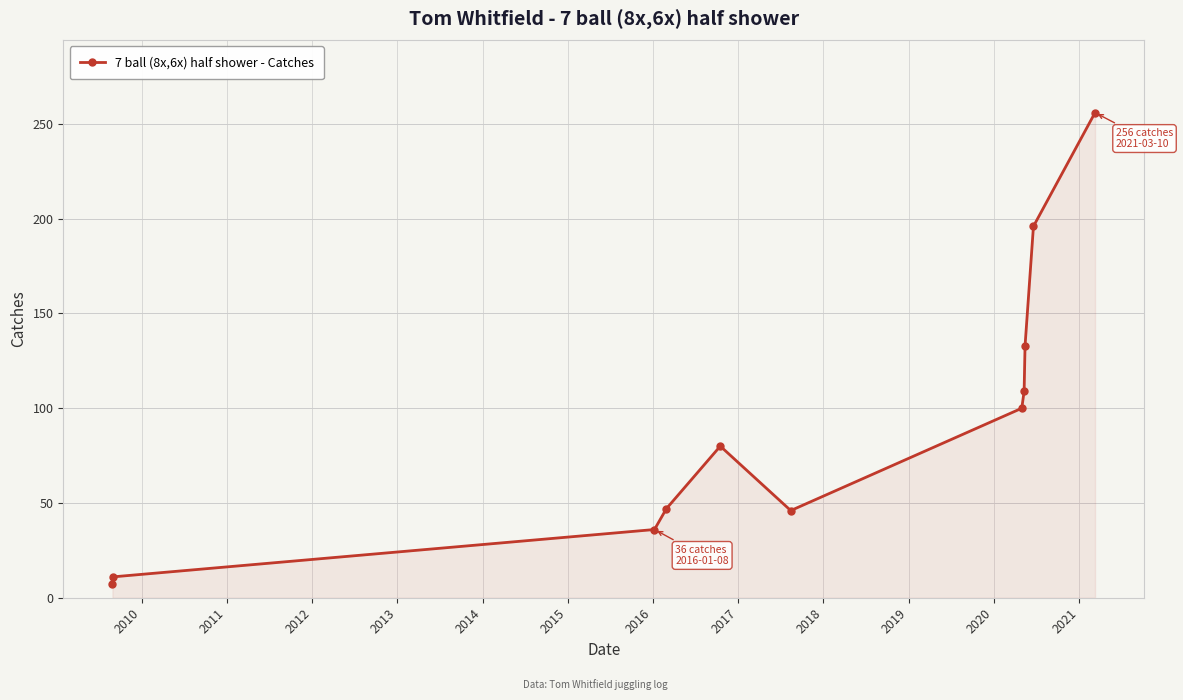

What is the greatest value displayed?

256